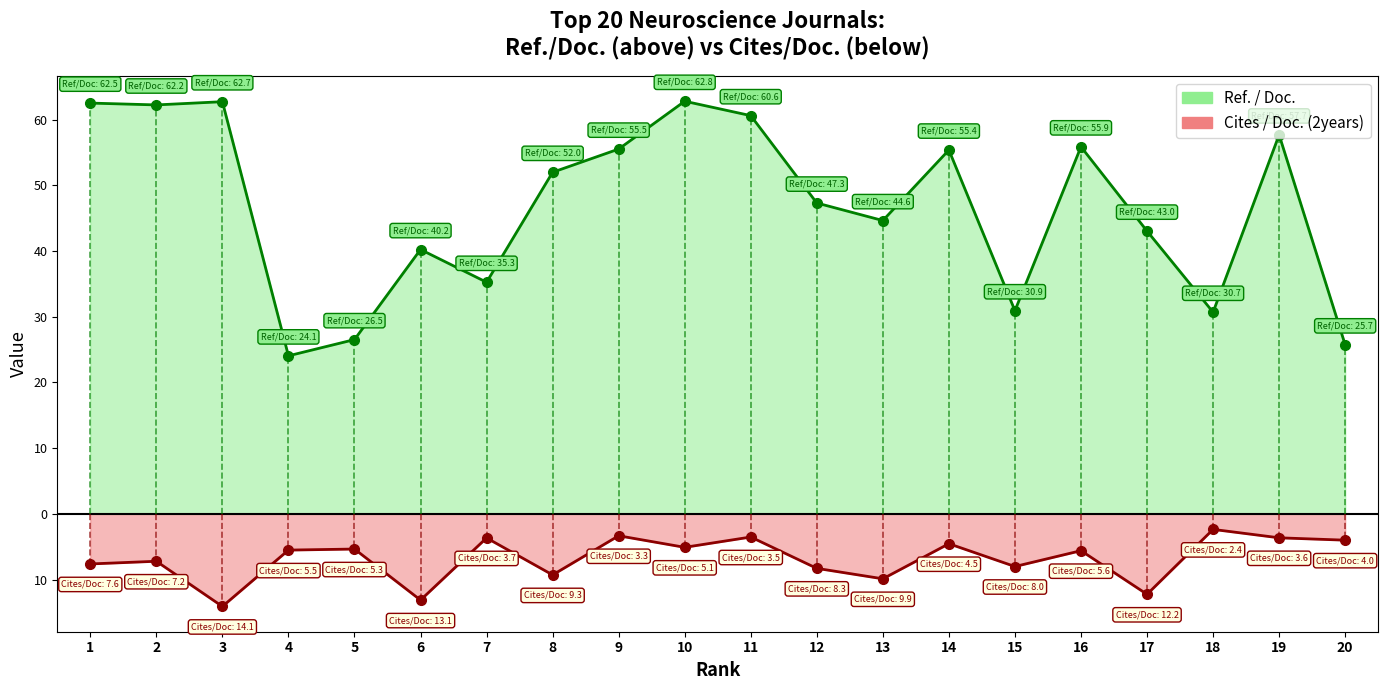

Which has a higher value, 15 or 1?

1